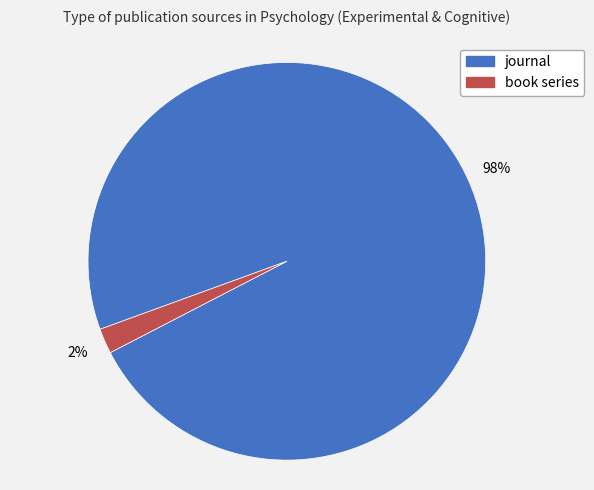

Do journal and book series together represent more than half of the pie?

Yes